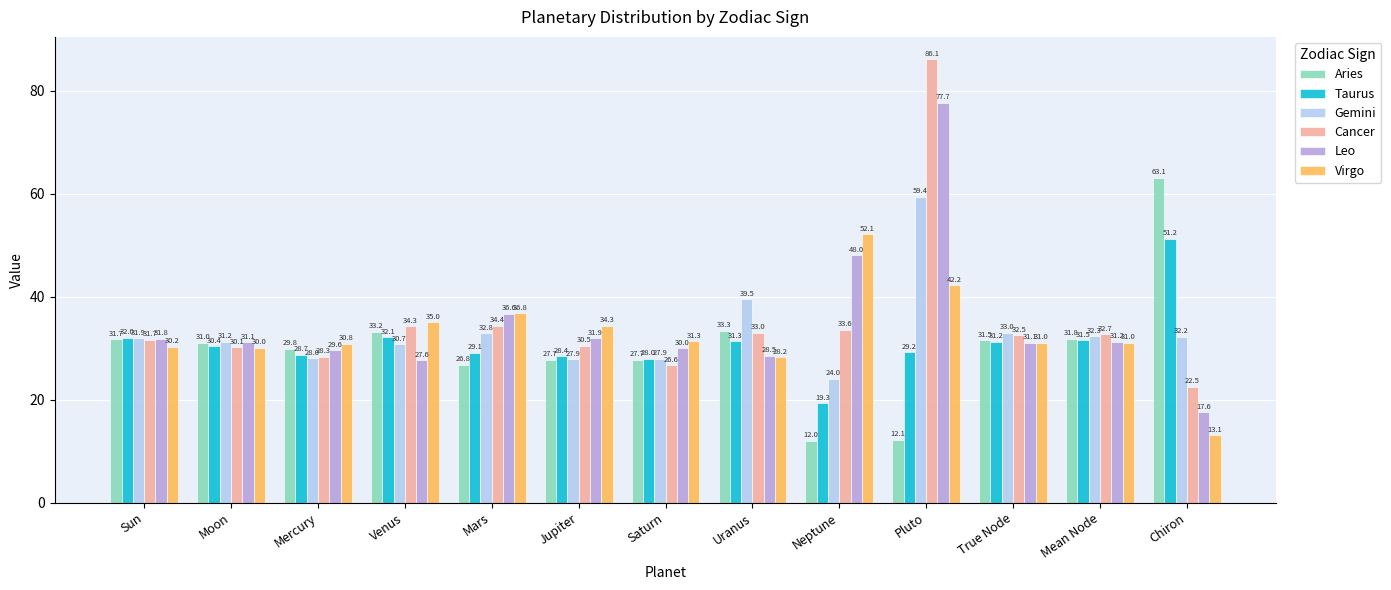

What is the approximate value of Leo at Saturn?

30.0